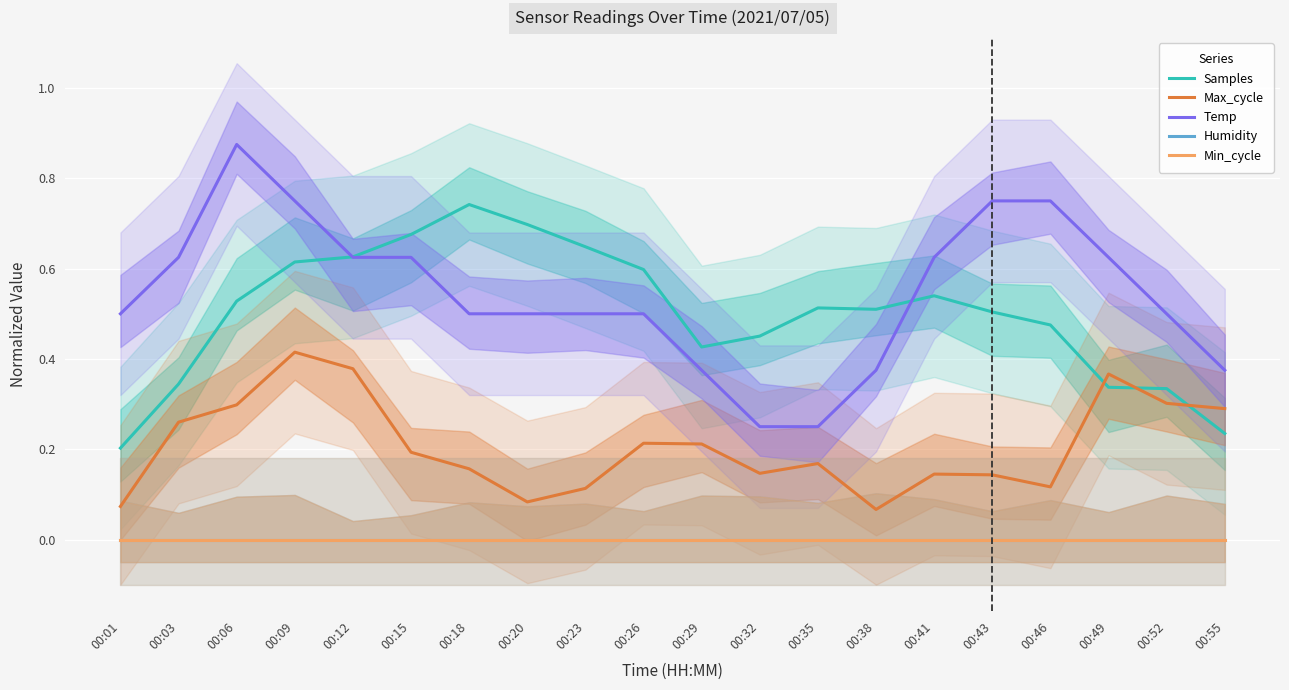

Between 00:38 and 00:52, which series saw the biggest shift?

Max_cycle